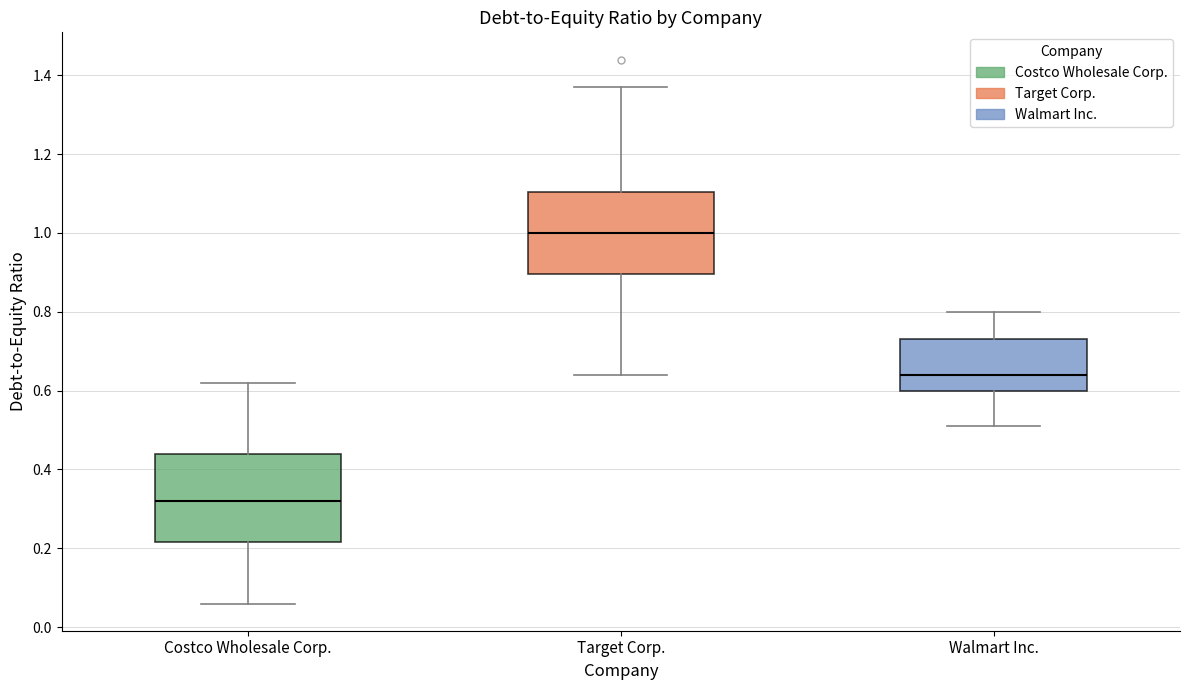

Which box's median line is the highest?

Target Corp.